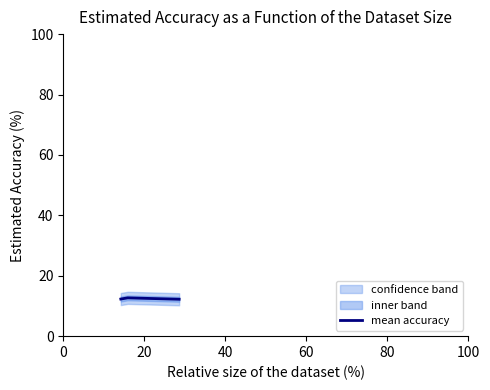

Is it true that the value at 20 is 20.3?

False